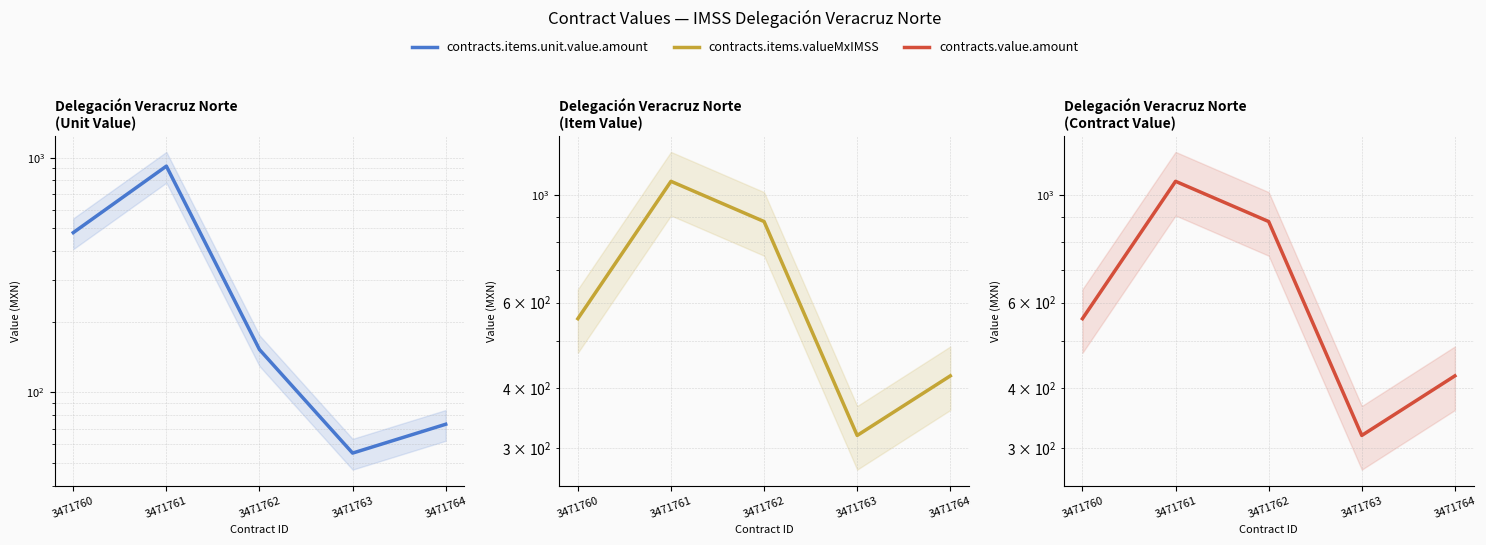

Reading right to left, what are all the values shown in this chart?

contracts.items.unit.value.amount: 73.0	55.0	152.0	920.0	479.0
contracts.items.valueMxIMSS: 423.4	319.0	881.6	1067.2	555.6
contracts.value.amount: 423.4	319.0	881.6	1067.2	555.6